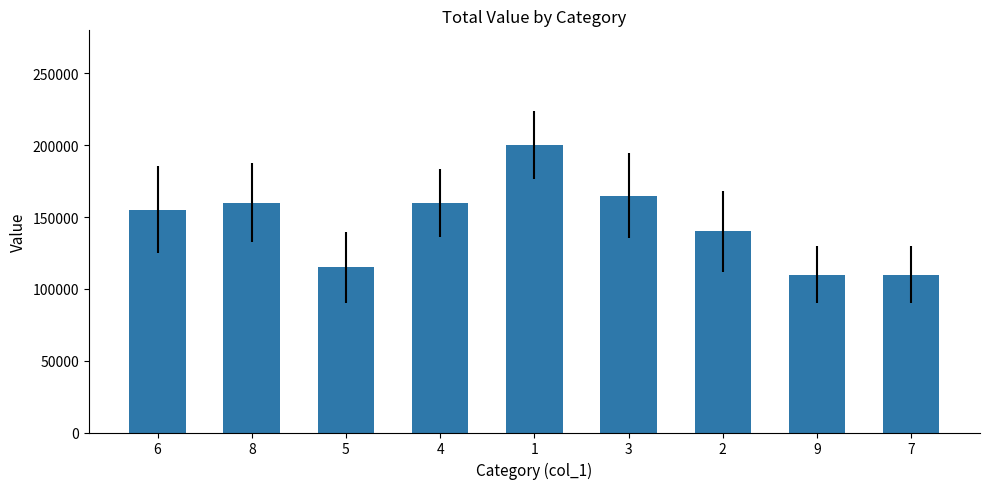

The value at 1 is 126820. True or false?

False